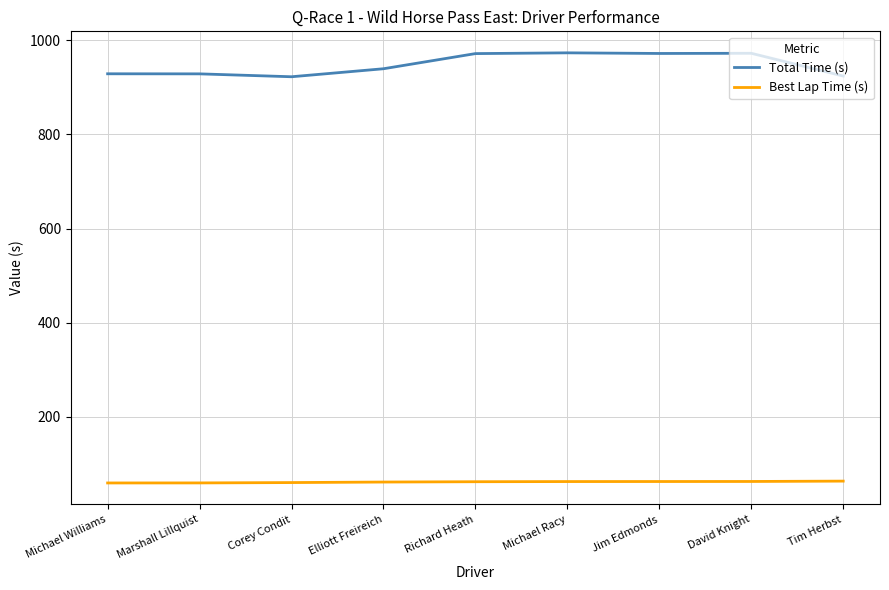

True or false: Total Time (s) and Best Lap Time (s) intersect in this chart.

False